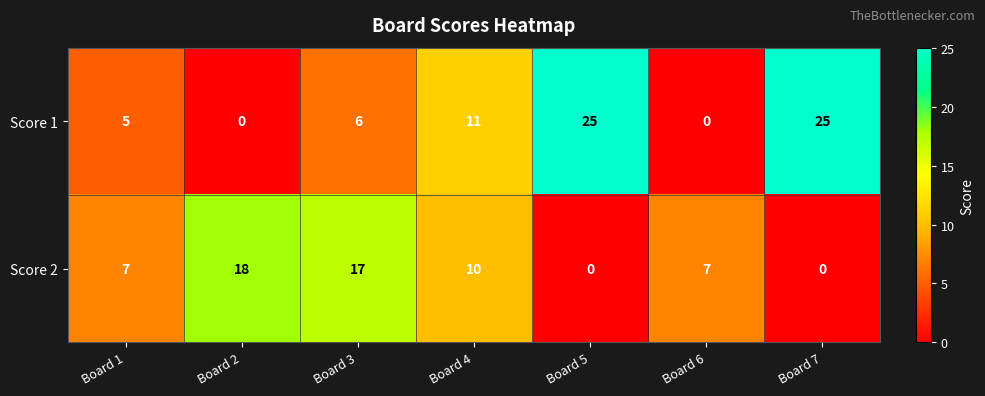

Which series changed the most between Board 5 and Board 6?

Score 1